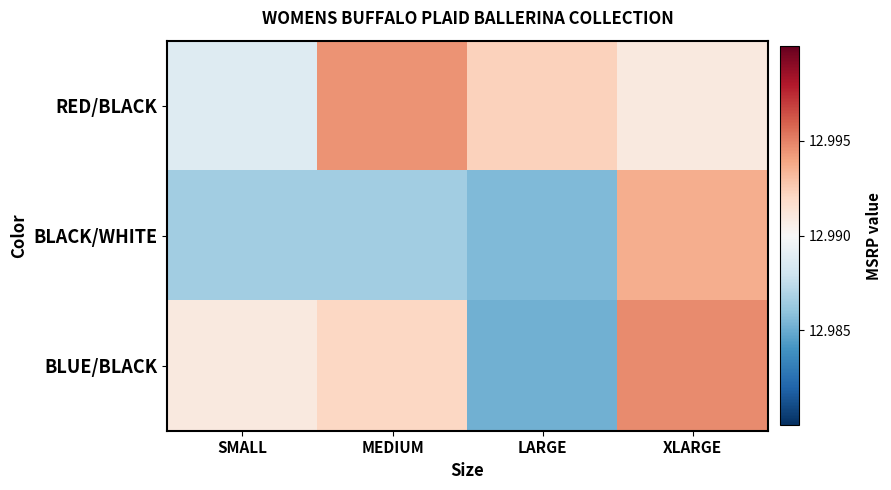

Reading right to left, what are all the values shown in this chart?

RED/BLACK: XLARGE=13.0	LARGE=13.0	MEDIUM=13.0	SMALL=13.0
BLACK/WHITE: XLARGE=13.0	LARGE=13.0	MEDIUM=13.0	SMALL=13.0
BLUE/BLACK: XLARGE=13.0	LARGE=13.0	MEDIUM=13.0	SMALL=13.0